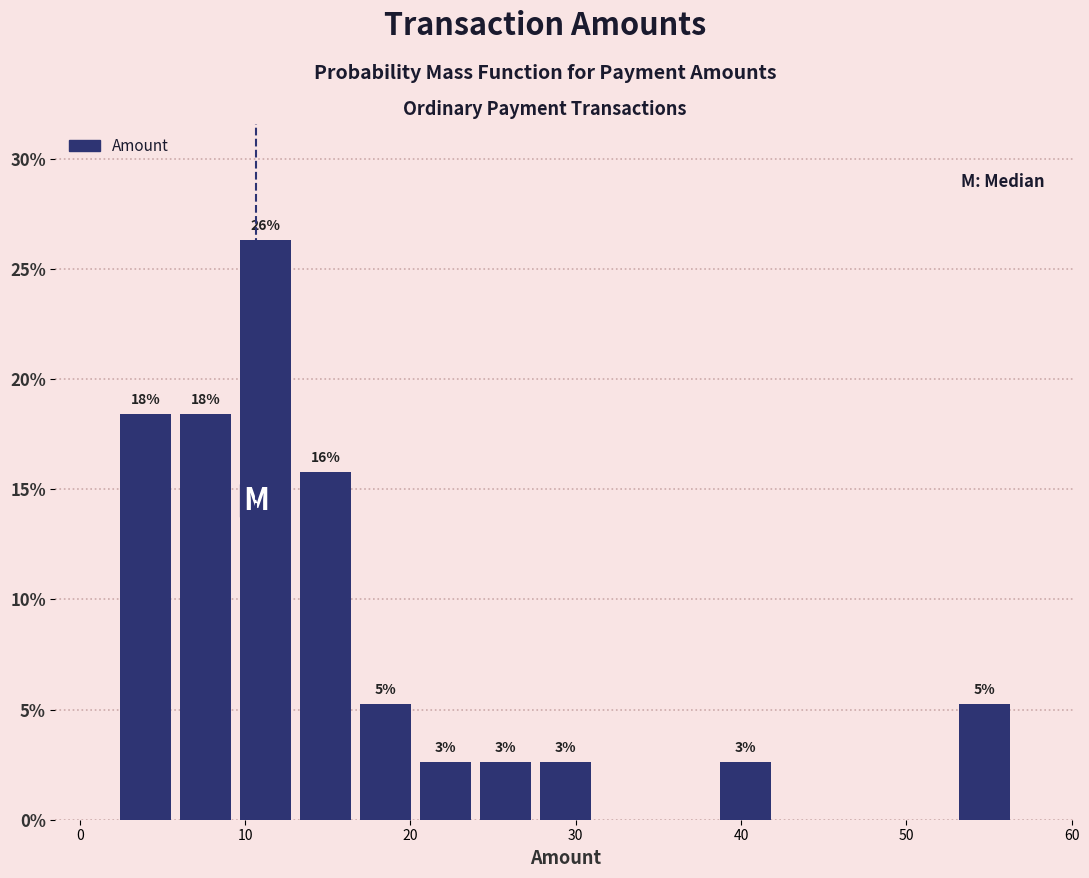

Around what value on the x-axis is the tallest bar? Give the approximate position of its centre, as read against the axis.

11